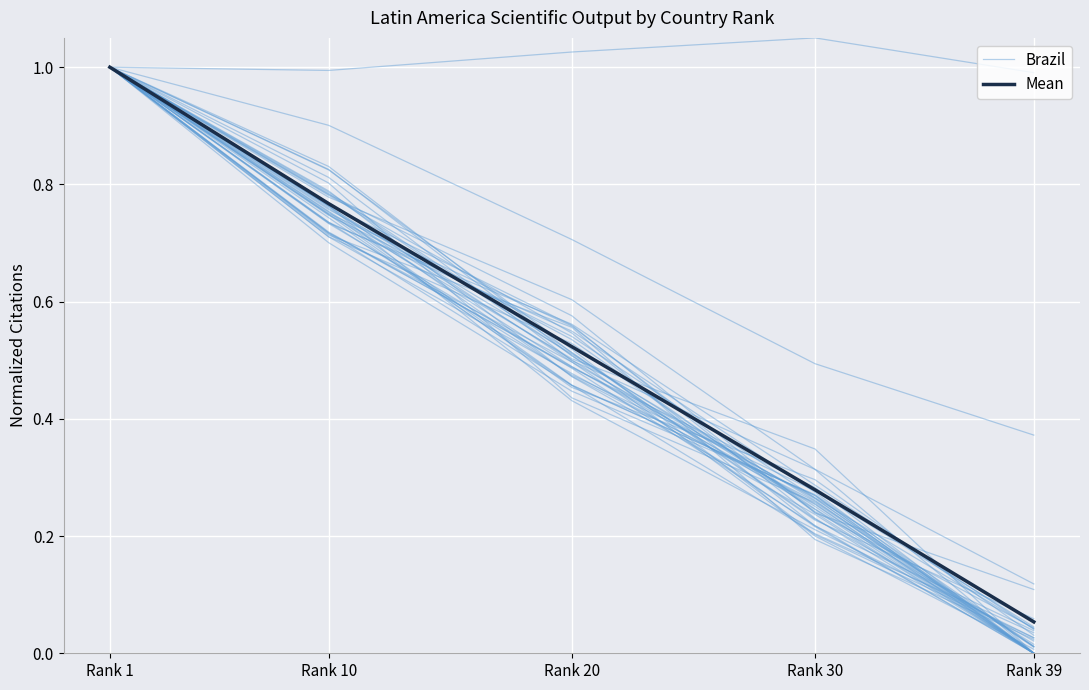

What is the sum of the Brazil values at Rank 30 and Rank 39?

2.0